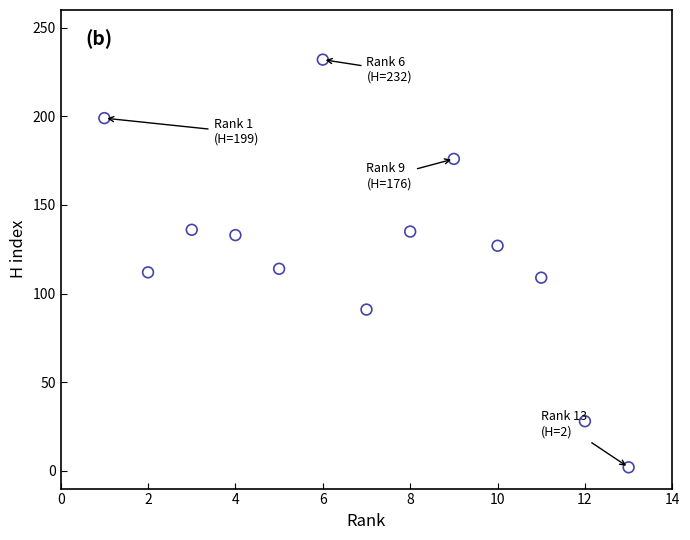

What is the range of Y values (max minus min)?

230